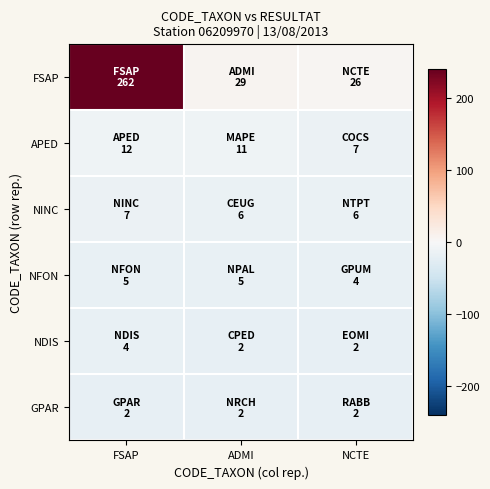

At which category does the chart reach its peak across all series?

FSAP